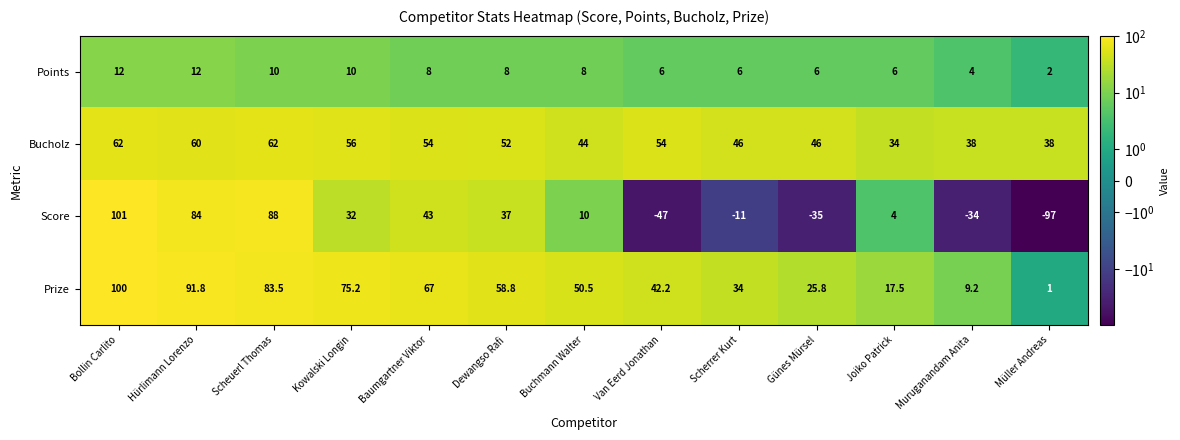

Which series has the largest total across all categories?

Prize